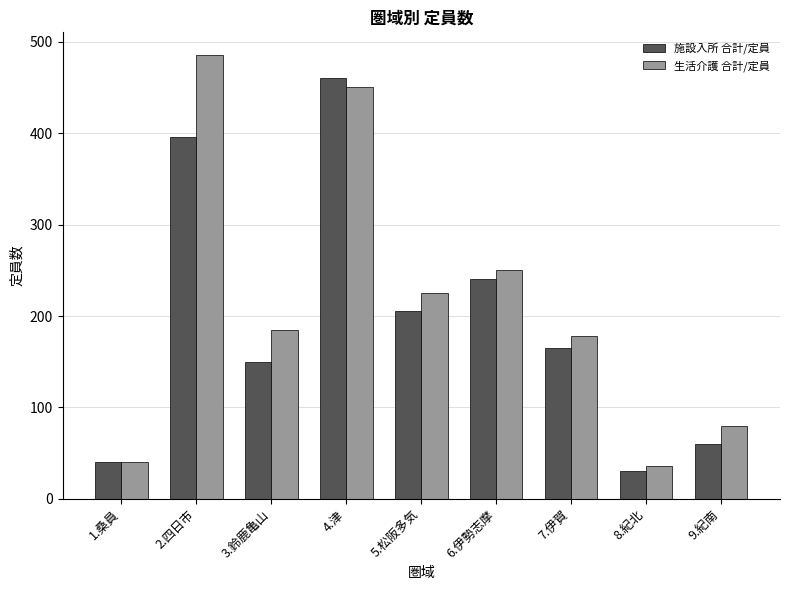

How many bars are there in each group?

2